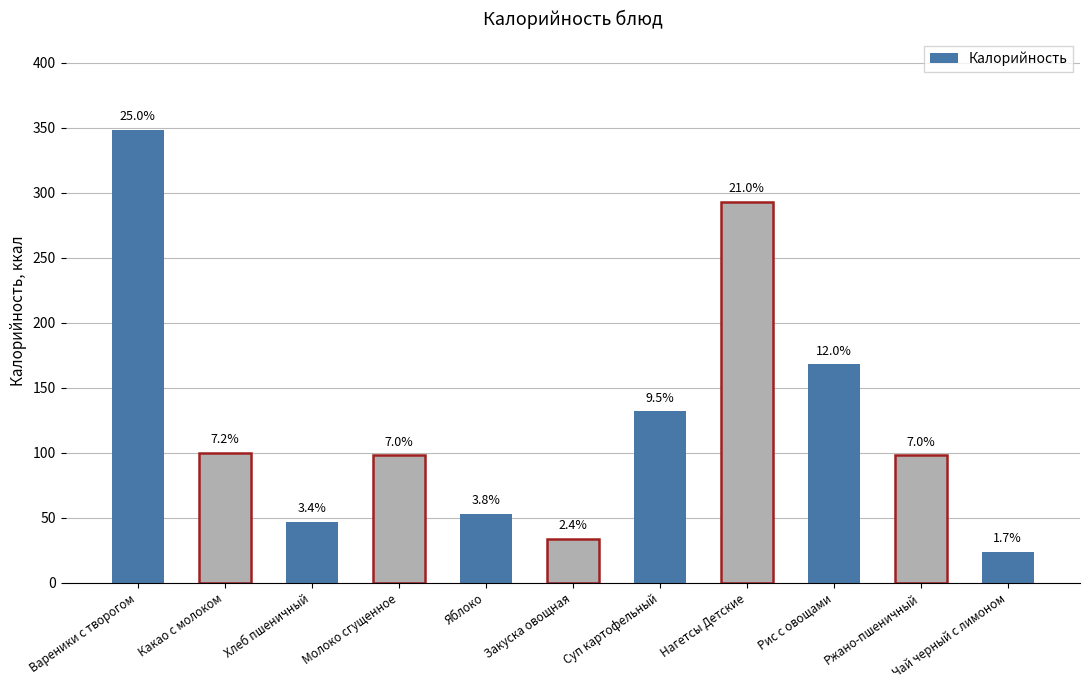

Reading left to right, what are all the values shown in this chart?

Вареники с творогом=348.6	Какао с молоком=100.0	Хлеб пшеничный=47.0	Молоко сгущенное=98.0	Яблоко=53.0	Закуска овощная=34.0	Суп картофельный=132.0	Нагетсы Детские=293.0	Рис с овощами=168.0	Ржано-пшеничный=98.0	Чай черный с лимоном=24.0